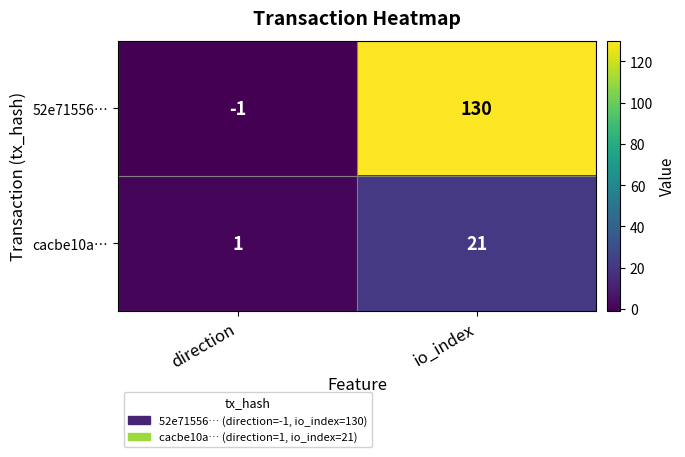

True or false: 52e71556… has a value of 130 at io_index.

True